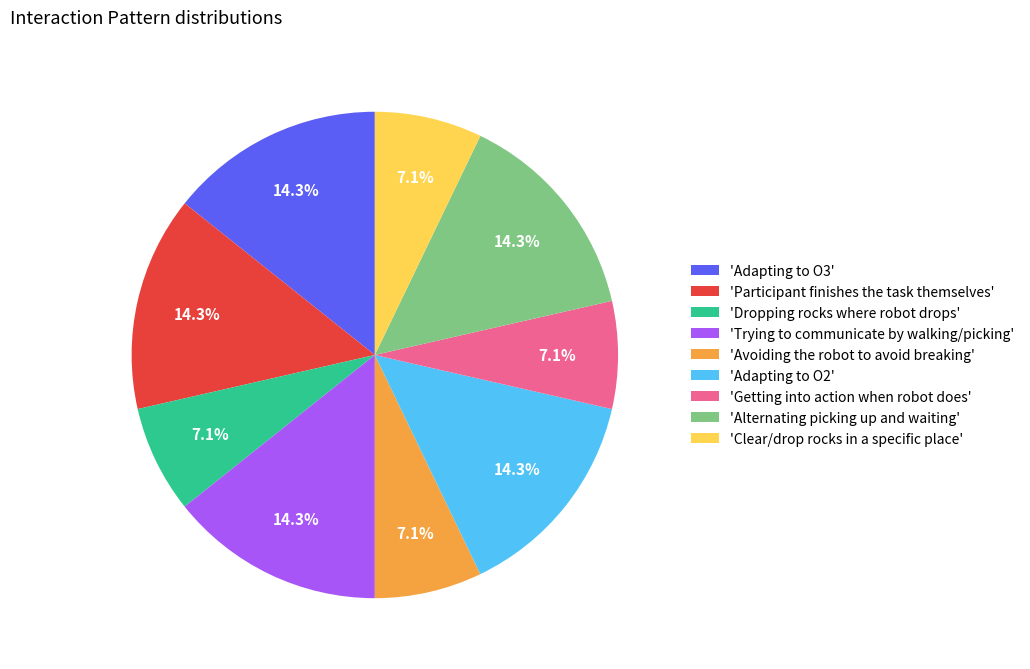

Between 'Participant finishes the task themselves' and 'Clear/drop rocks in a specific place', which is larger?

'Participant finishes the task themselves'